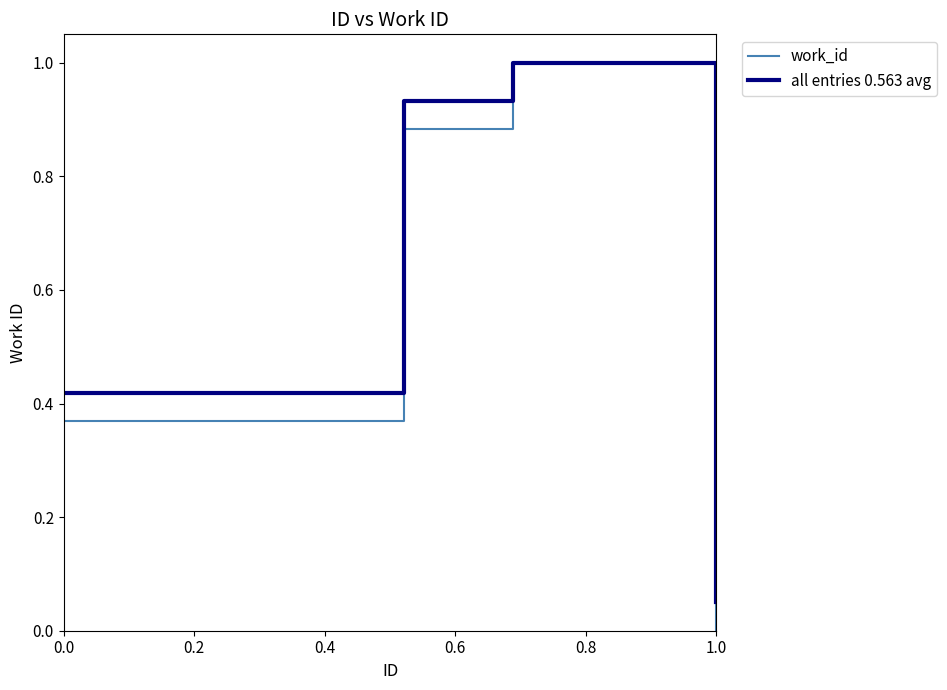

Which series has the widest spread of values?

work_id